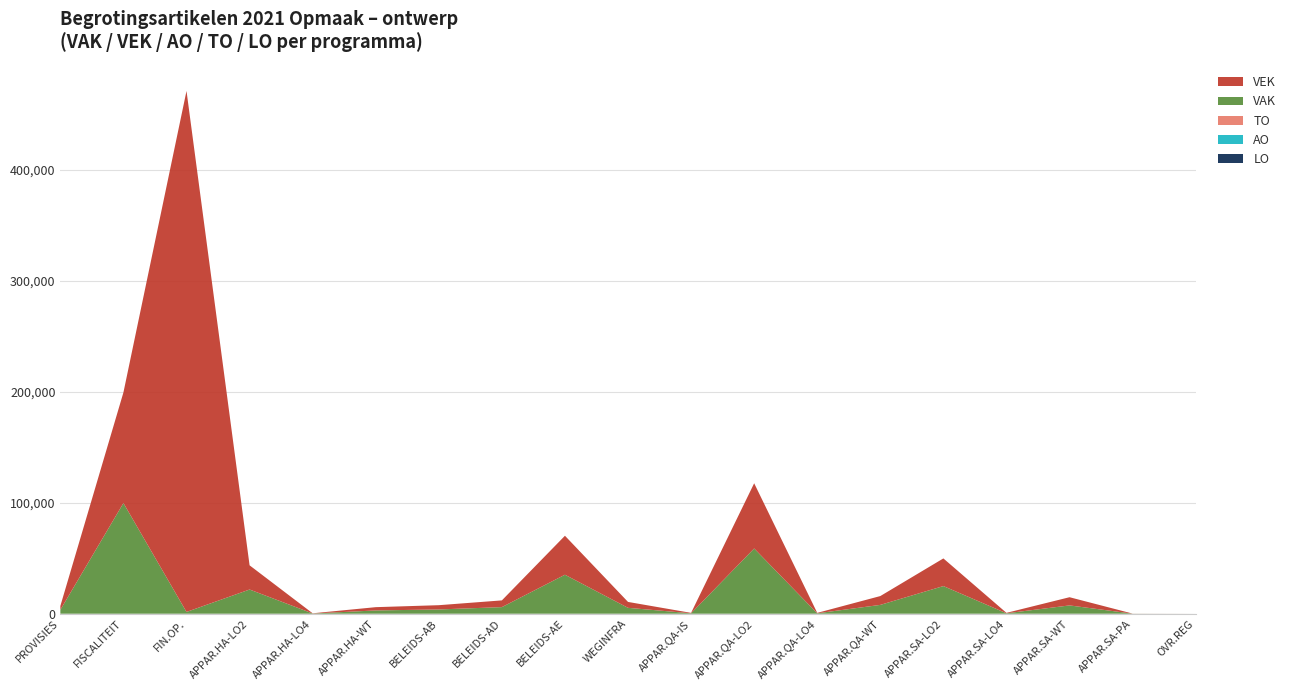

Reading left to right, list all the values displayed in this chart.

VAK: 3504	99682	1600	21798	185	2948	3839	5939	35115	5307	374	58763	376	7949	24904	383	7474	52	0
VEK: 3493	99682	469375	21798	185	2948	3839	6061	35115	5307	374	58763	376	7949	24904	383	7387	52	0
AO: 0	0	0	0	0	0	0	0	0	0	0	0	0	0	0	0	0	0	0
TO: 0	0	0	0	0	0	0	0	0	0	0	0	0	0	0	0	0	0	0
LO: 0	0	0	0	0	0	0	0	0	0	0	0	0	0	0	0	0	0	0